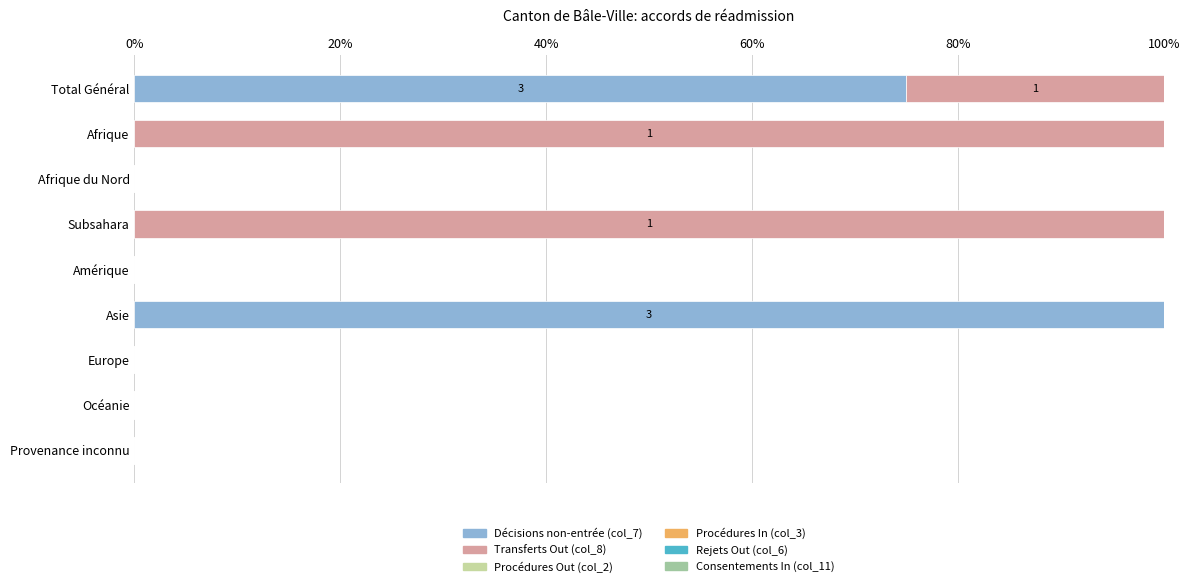

Which category has the highest value in the Décisions non-entrée (col_7) series?

Asie